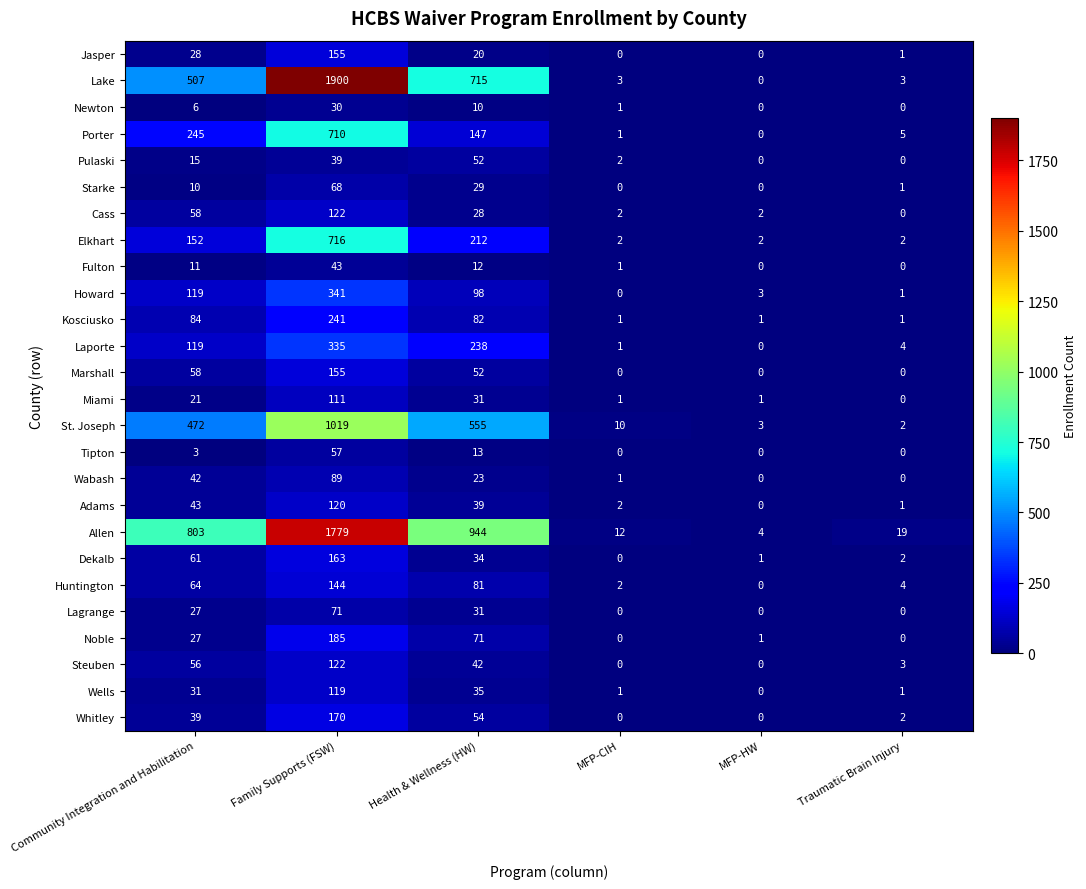

True or false: Tipton has a value of 0 at Traumatic Brain Injury.

True